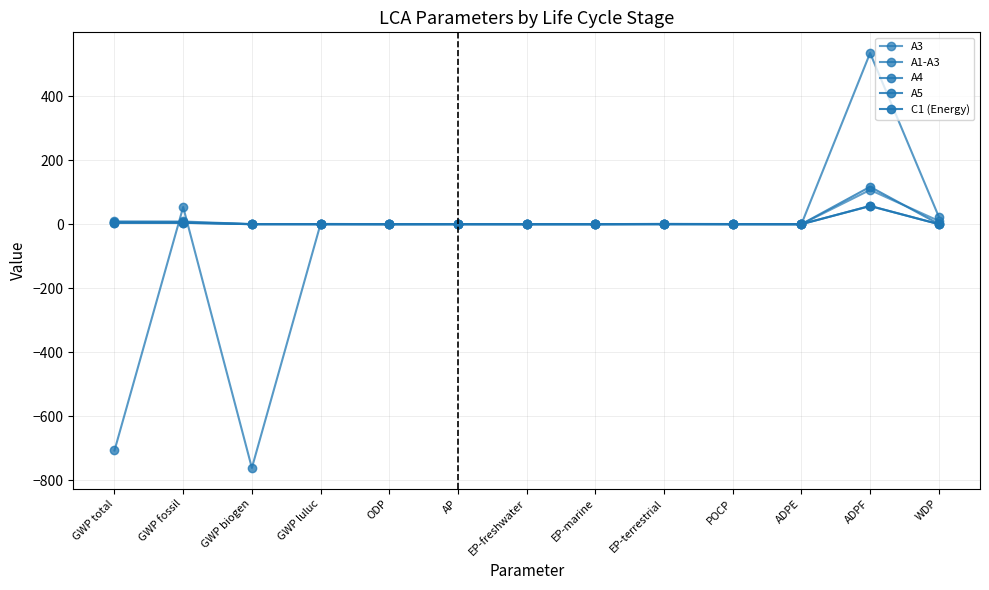

What is the difference between the highest and lowest values at WDP?

23.4